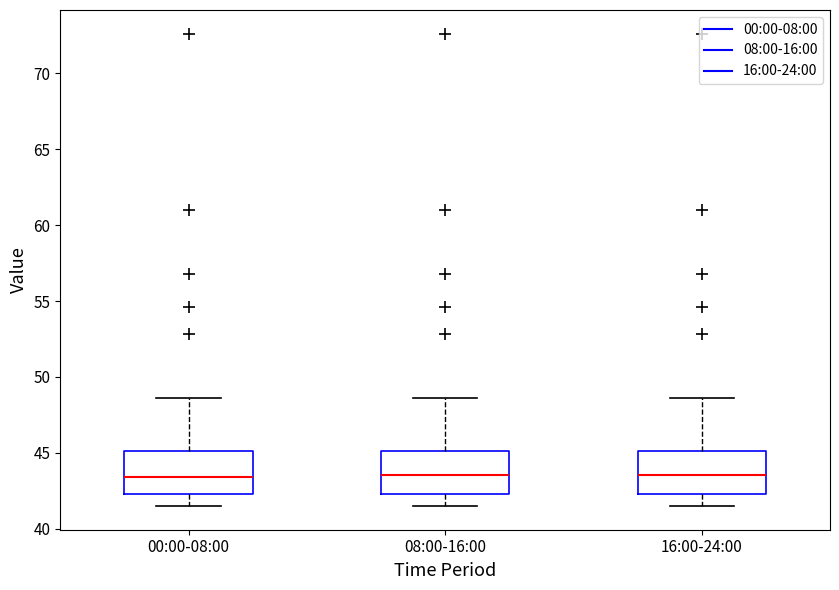

Where does the median line of the box for 08:00-16:00 sit on the y-axis? The values are not printed on the chart, so give them approximately, as read against the axis.

43.5